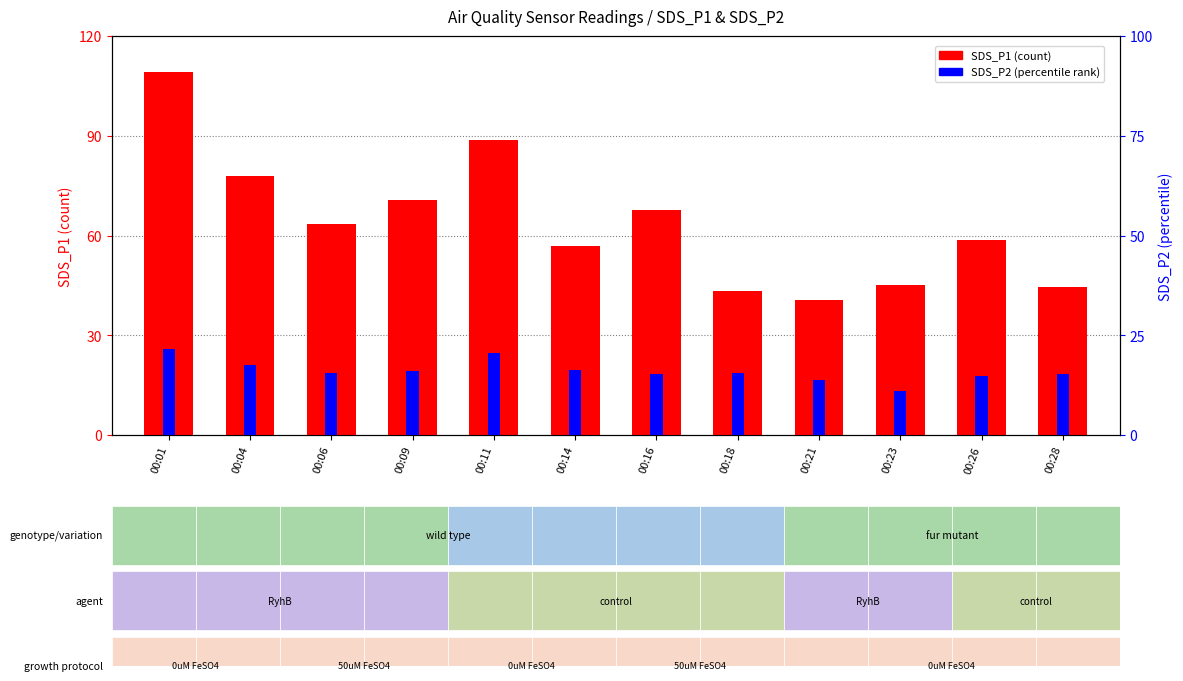

Rank the series by their maximum value, from lowest to highest.

SDS_P2 (percentile rank), SDS_P1 (count)